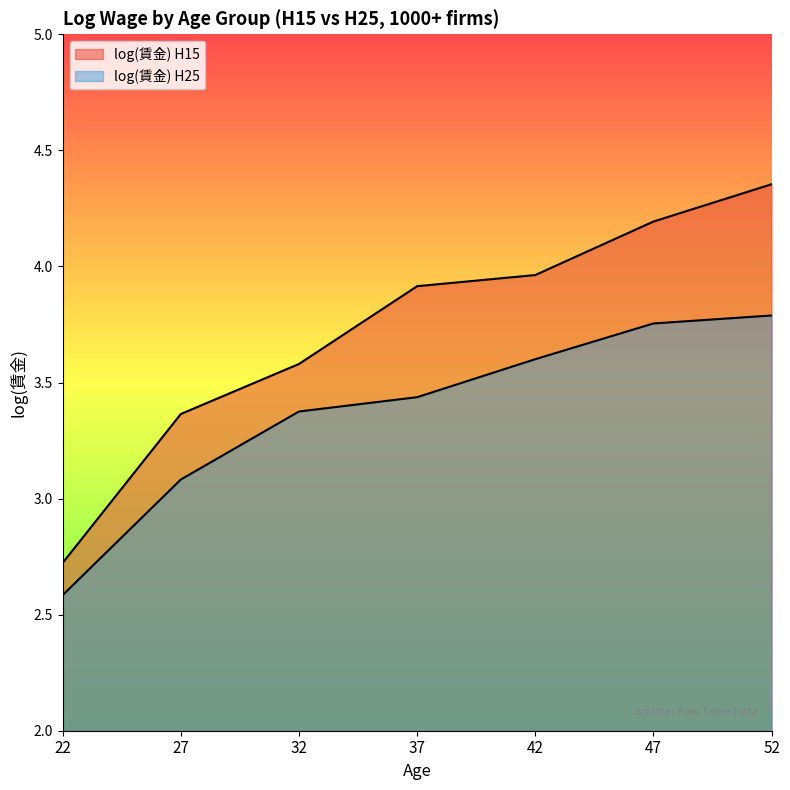

The log(賃金) H25 series shows 3.4 at 32. True or false?

True